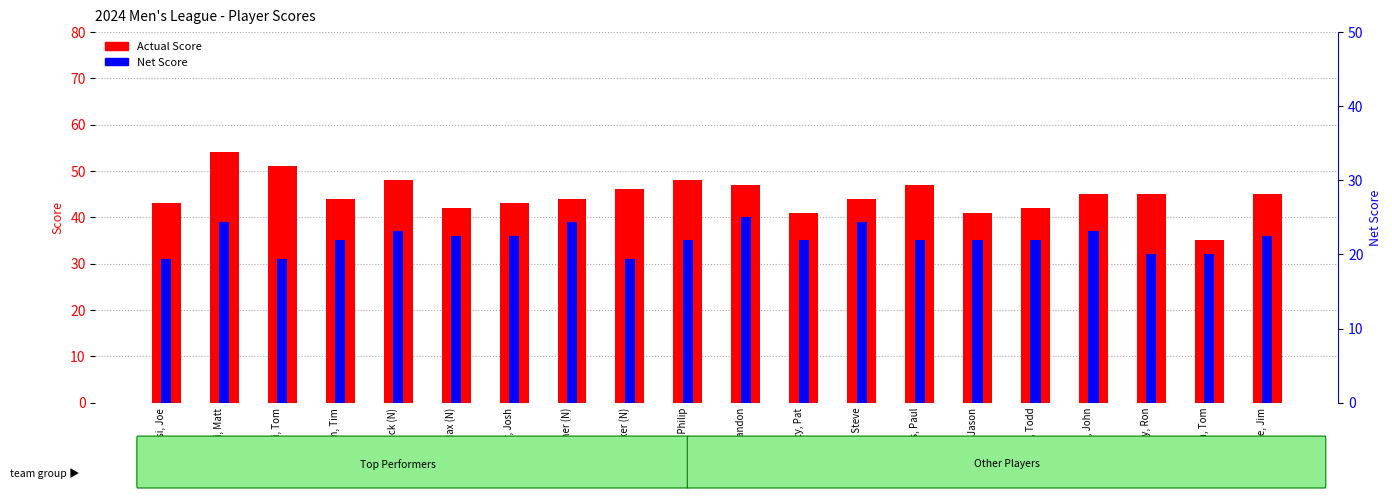

List the series in order of their overall mean, lowest first.

Net Score, Actual Score